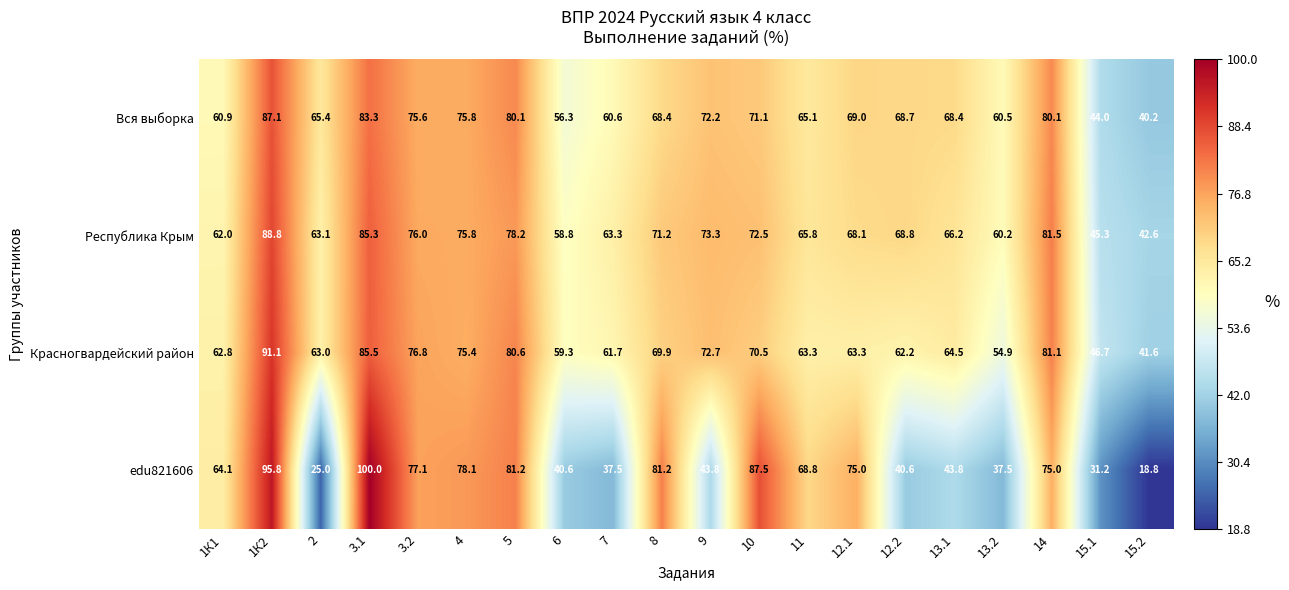

List the series in order of their peak value, lowest first.

Вся выборка, Республика Крым, Красногвардейский район, edu821606